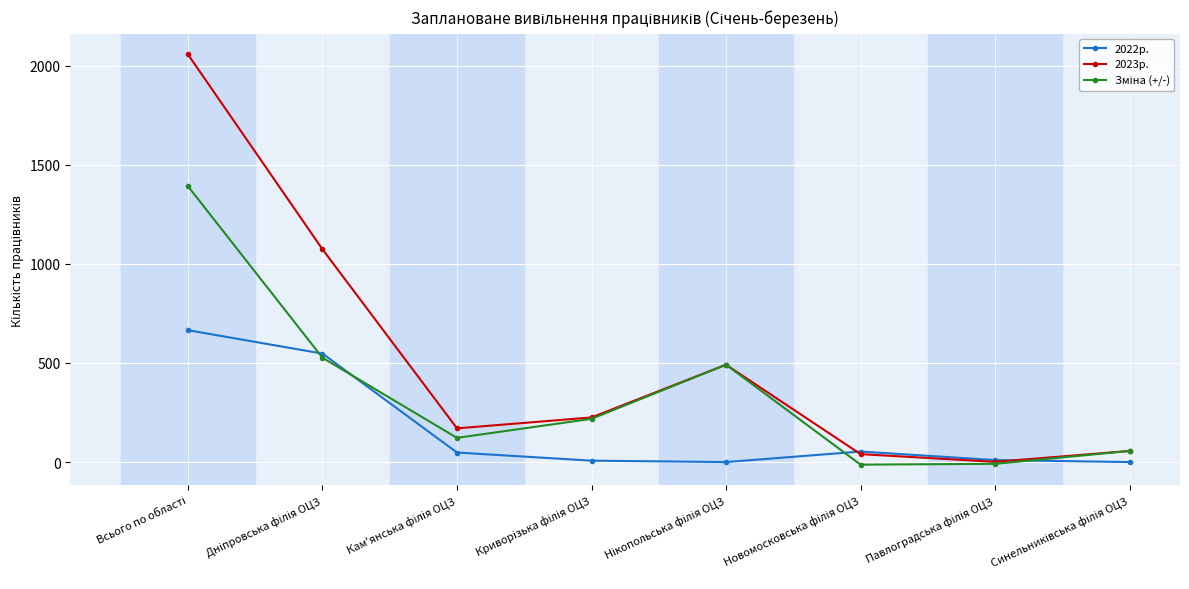

Which series has the largest total across all categories?

2023р.